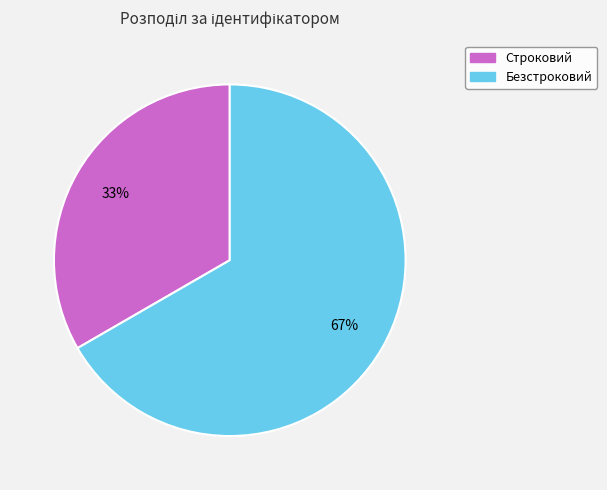

Is the sum of Безстроковий and Строковий greater than half?

Yes